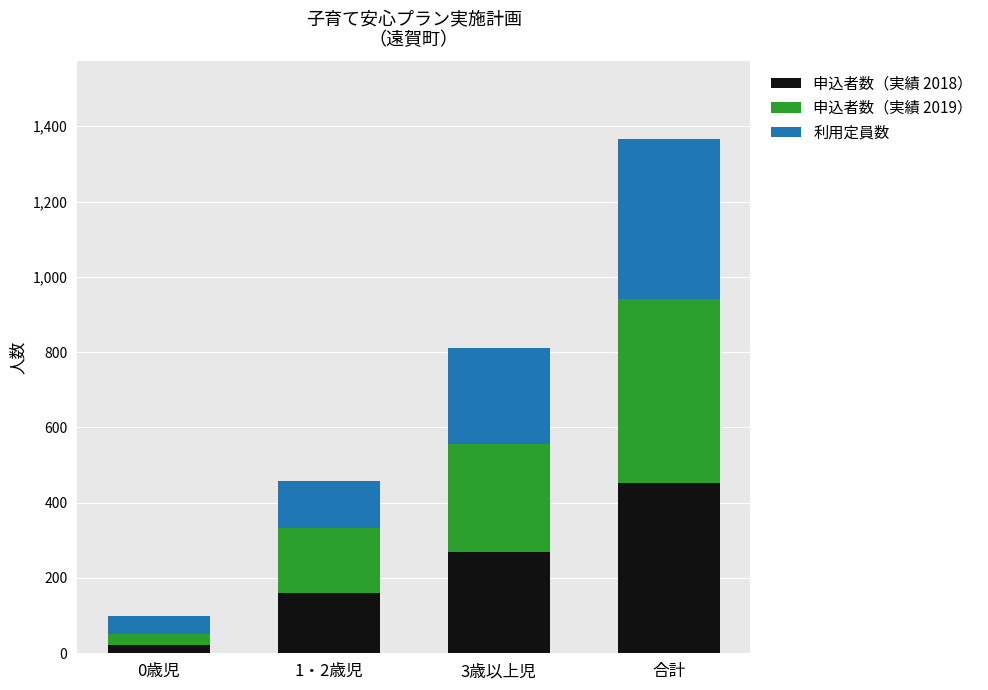

Where is 申込者数（実績 2018） nearest to the value 237?

3歳以上児